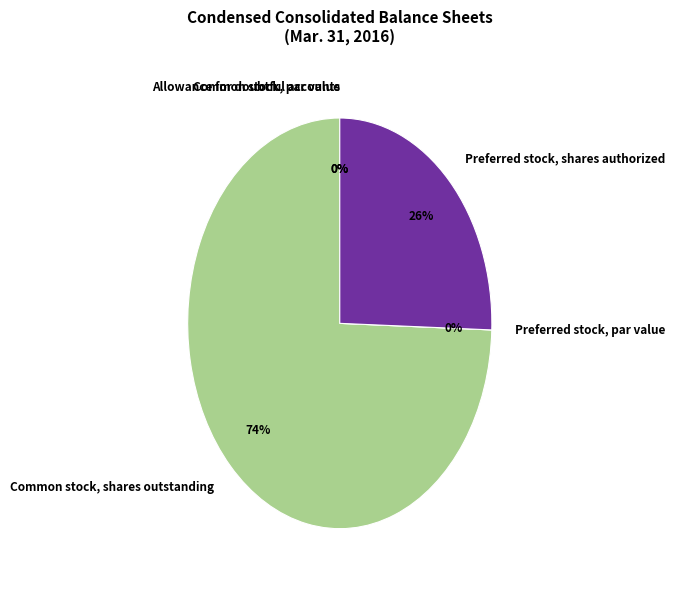

Rank the categories by value from lowest to highest.

Common stock, par value, Preferred stock, par value, Allowance for doubtful accounts, Preferred stock, shares authorized, Common stock, shares outstanding